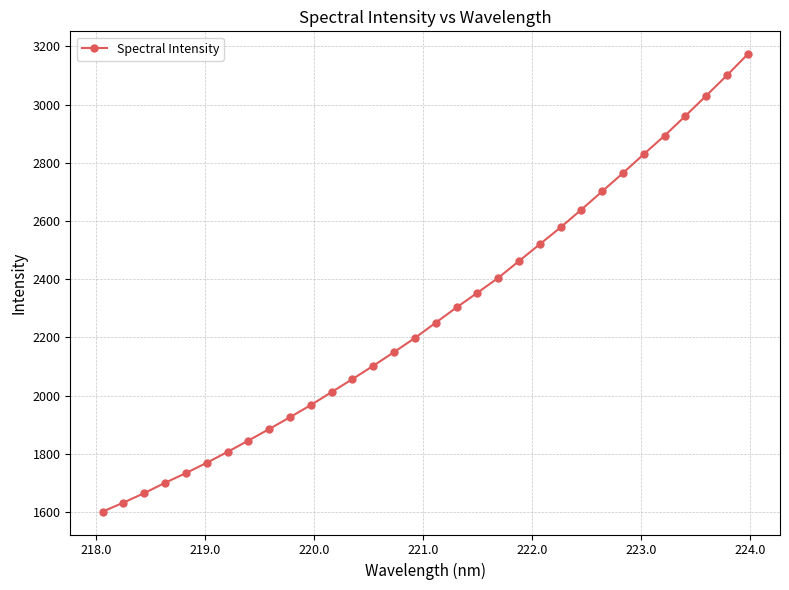

What is the average value?

2282.0